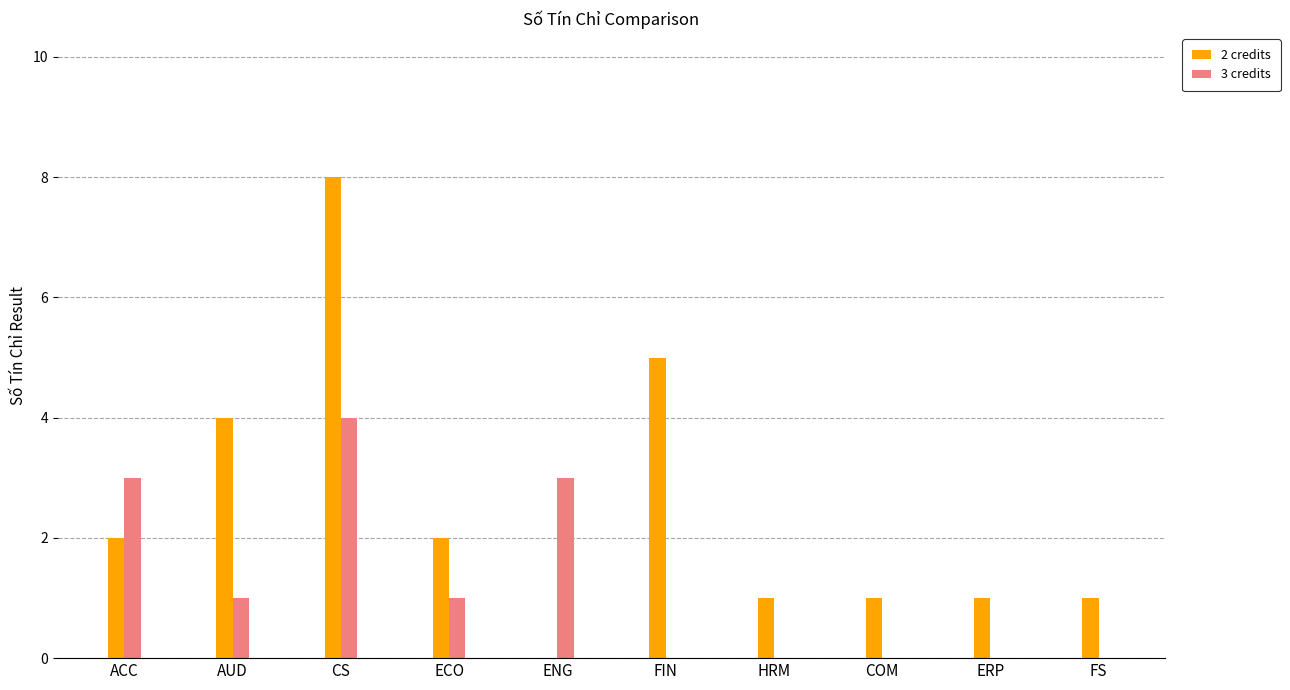

Which category has the highest value in the 2 credits series?

CS